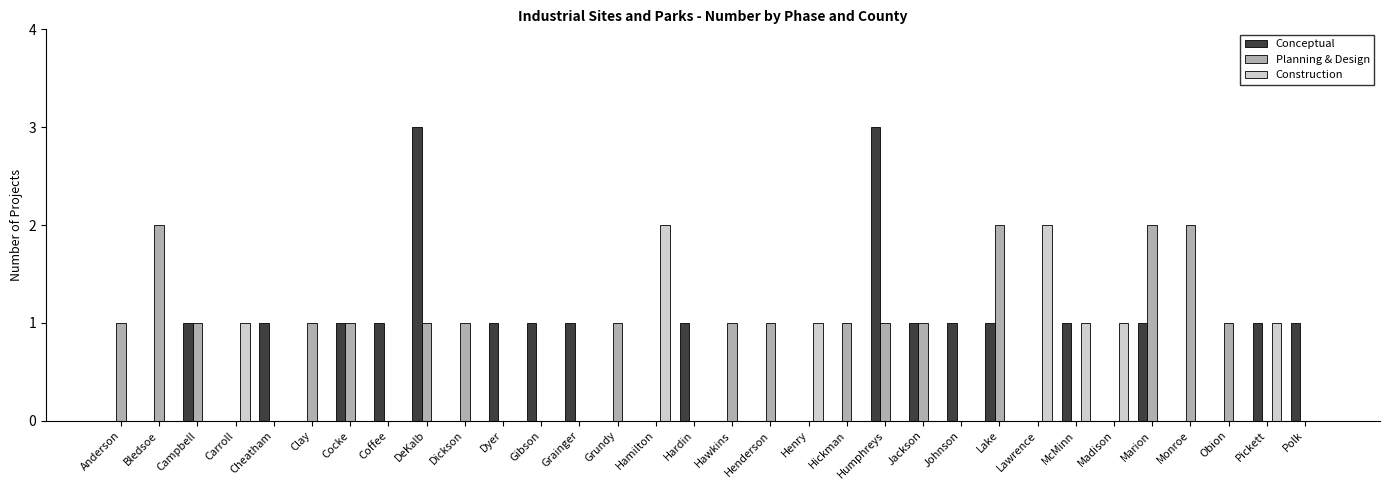

What is the total value across all series at Marion?

3